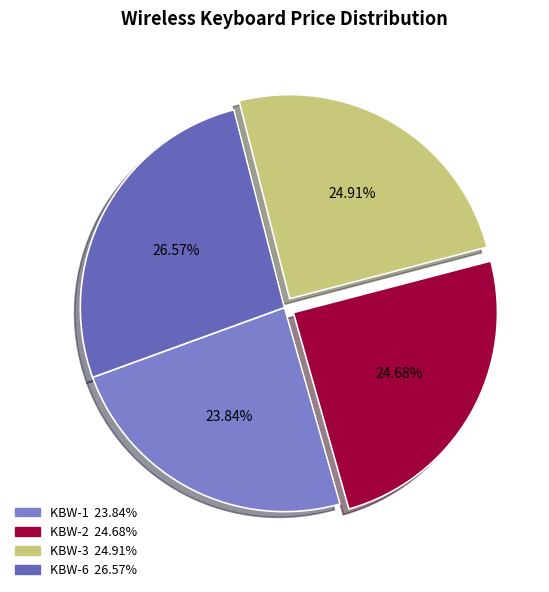

To the nearest percent, what percentage of the pie is KBW-6?

27%